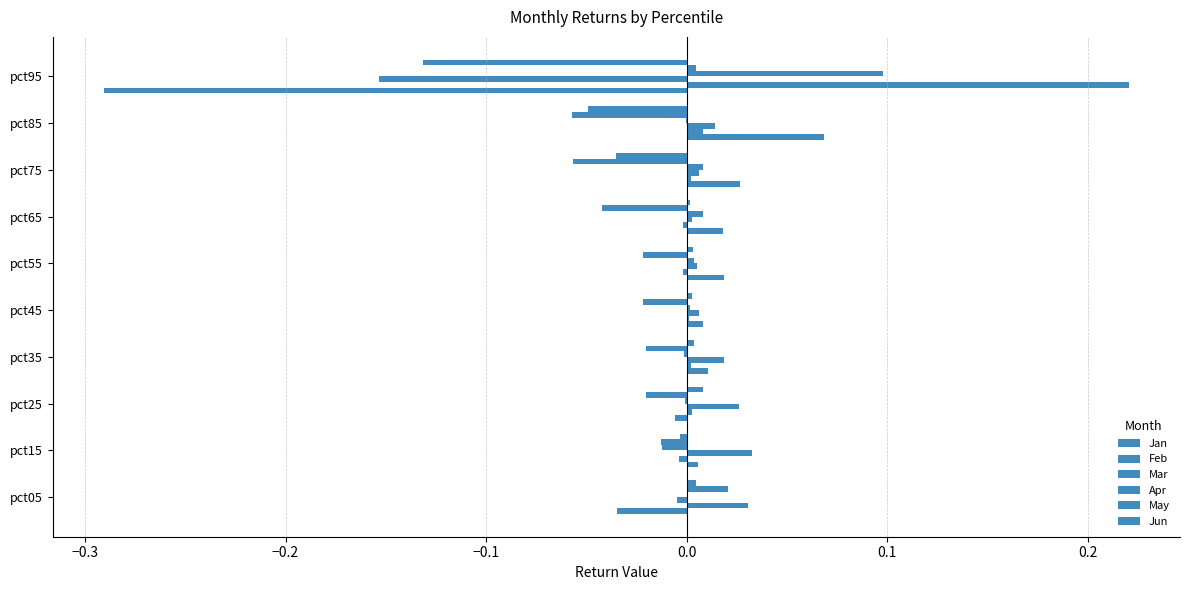

What is the minimum value shown in the chart?

-0.3